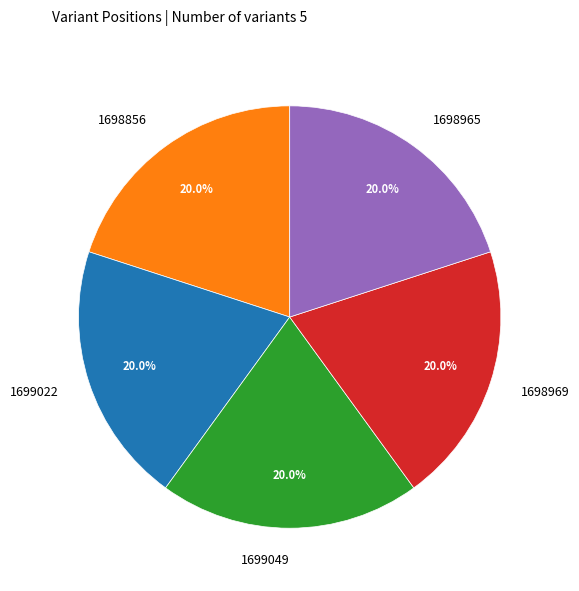

Is it true that 1699049 is 20% of the pie?

True